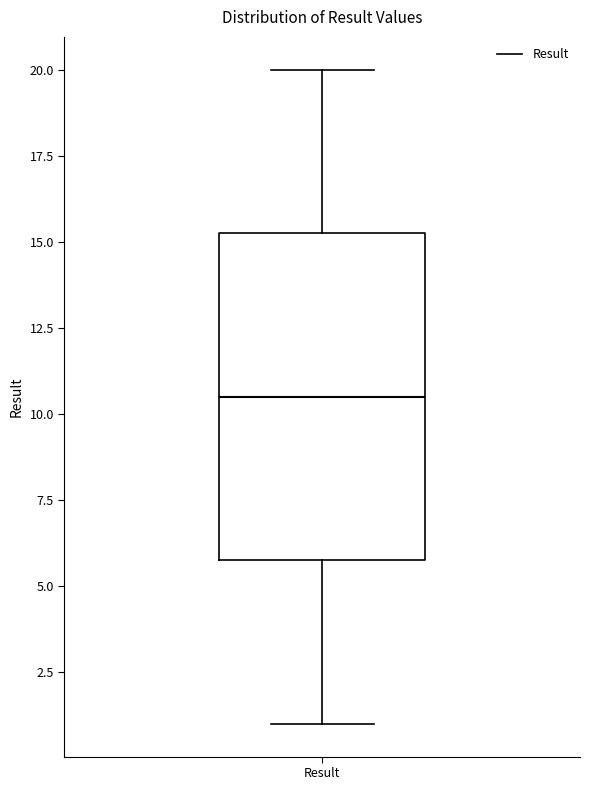

Transcribe this box plot: give where the median line is, the range the box spans, and where the two whiskers end, as read against the y-axis. The values are not printed on the chart, so give them approximately, as read against the axis.

median 10.5, box 6.0 to 15.5, whiskers 1.0 to 20.0